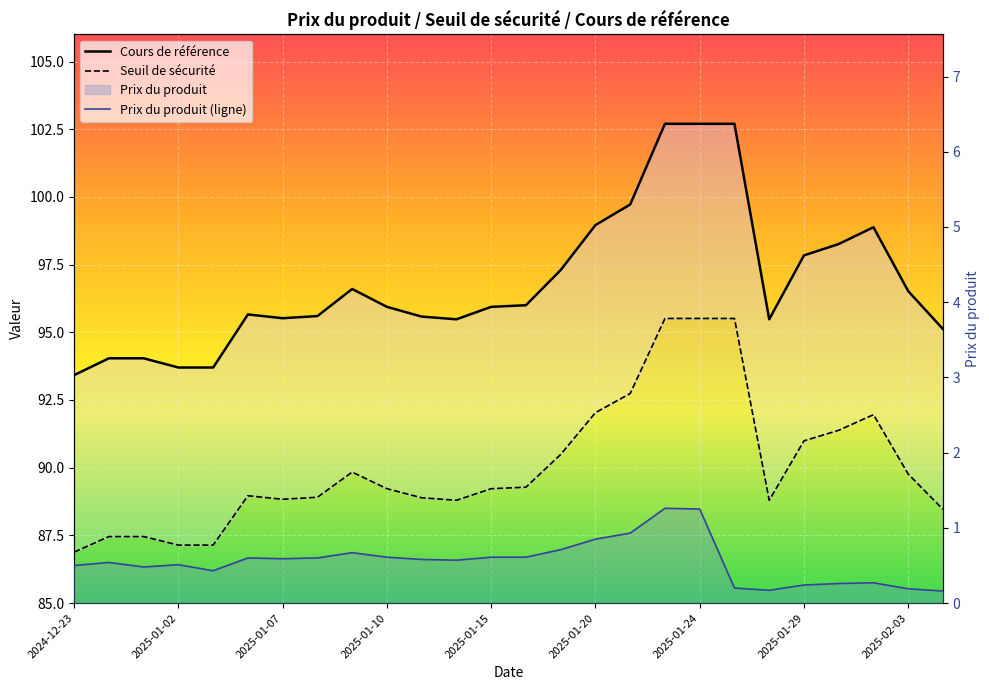

What is the average value of the Seuil de sécurité series?

90.0